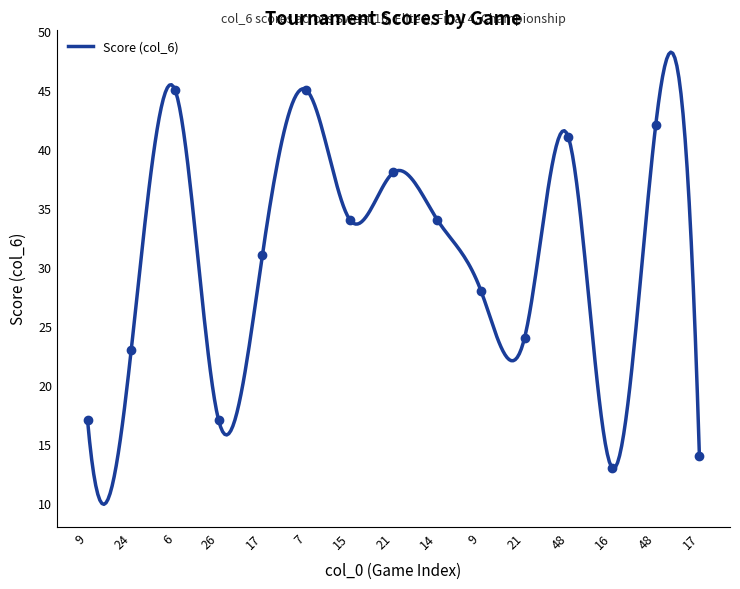

What is the difference between the values at 24 and 17?

9